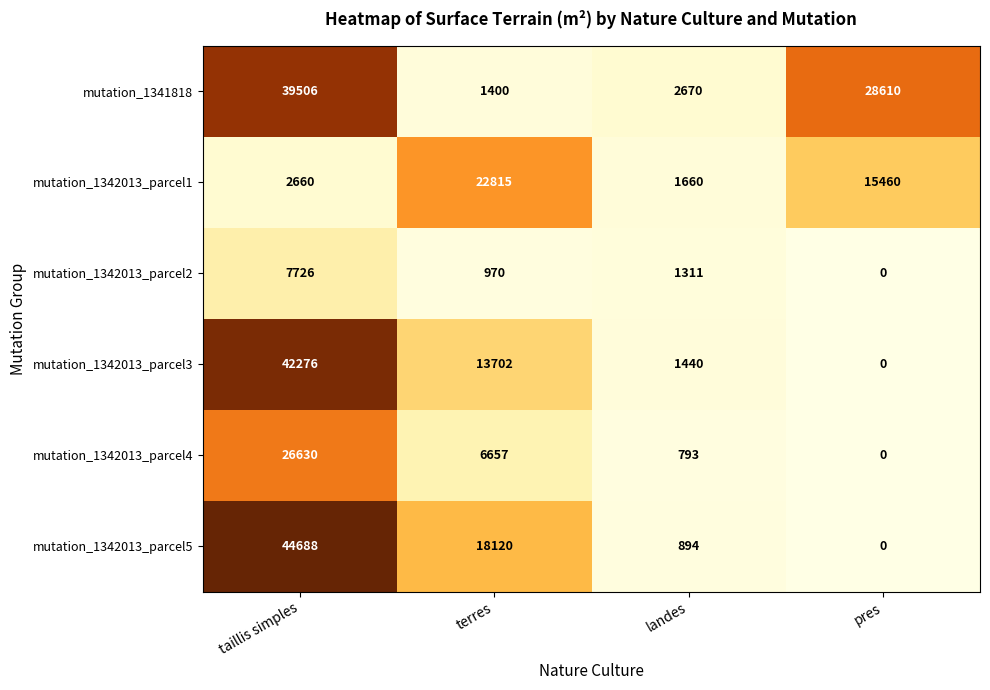

Which series has the largest total across all categories?

mutation_1341818